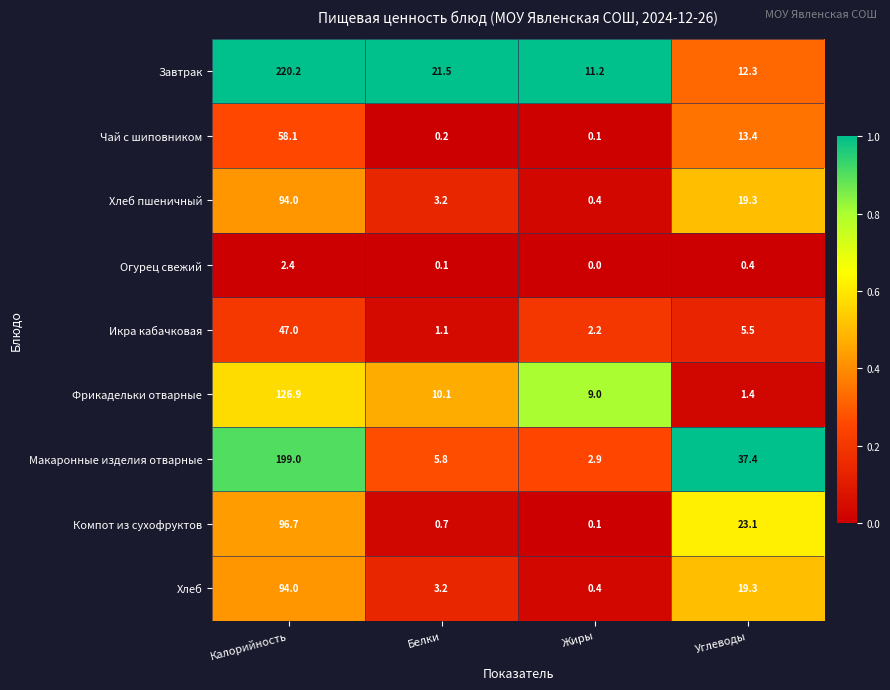

At which category is the sum across all series the highest?

Калорийность